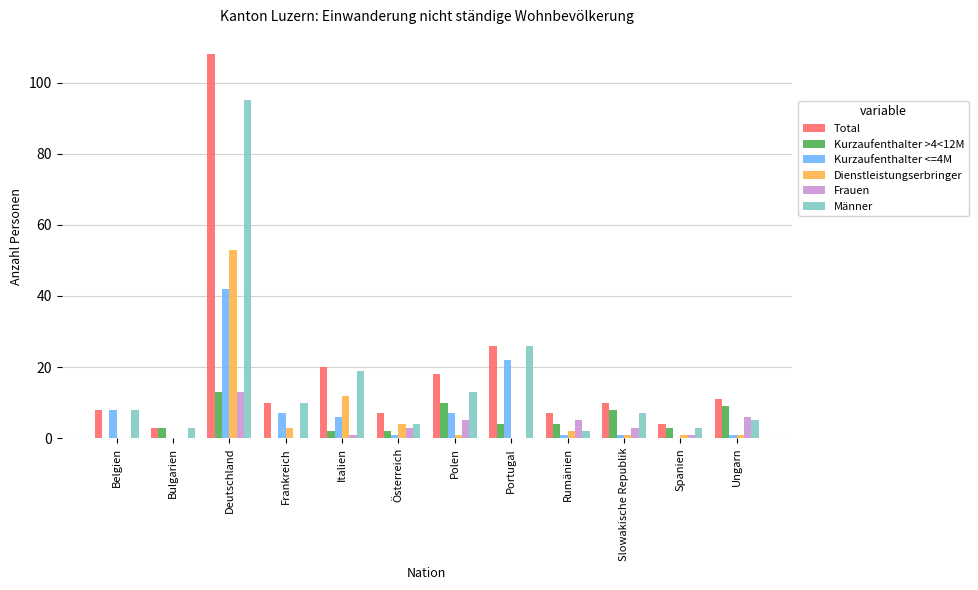

True or false: Dienstleistungserbringer has a value of 0 at Portugal.

True